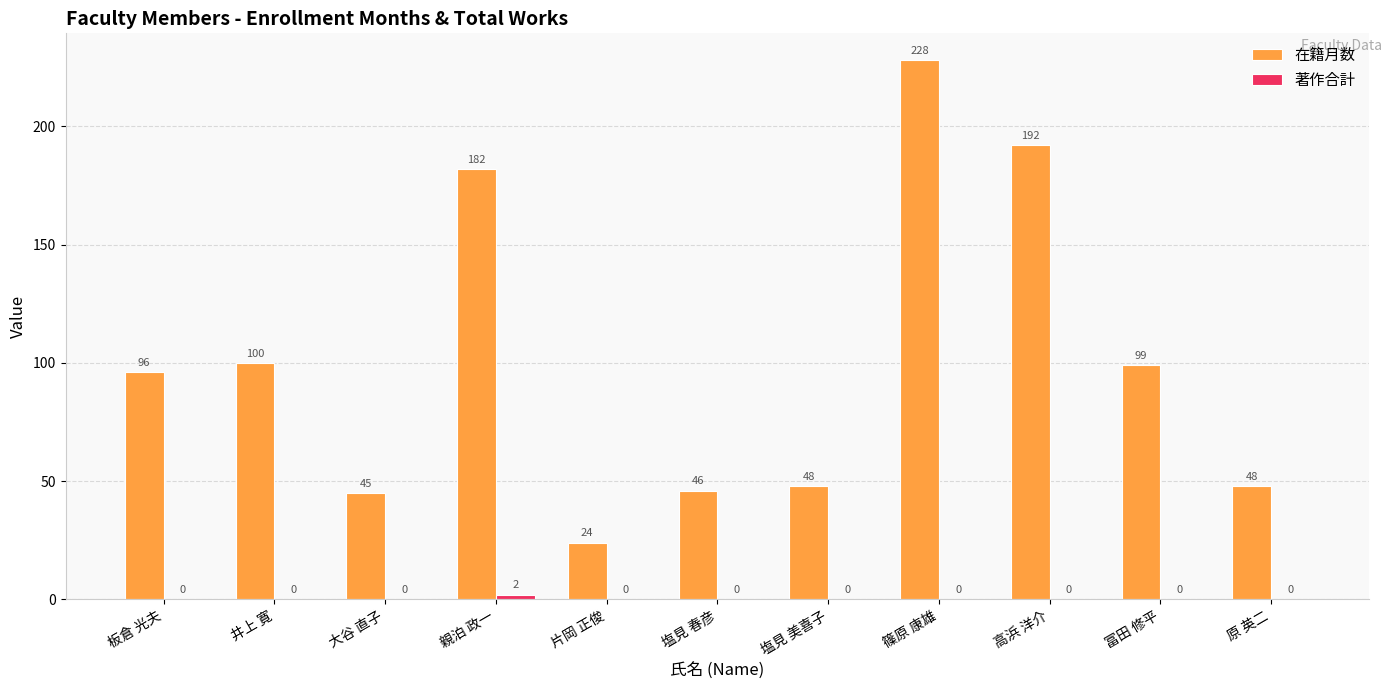

Are the bars horizontal?

No